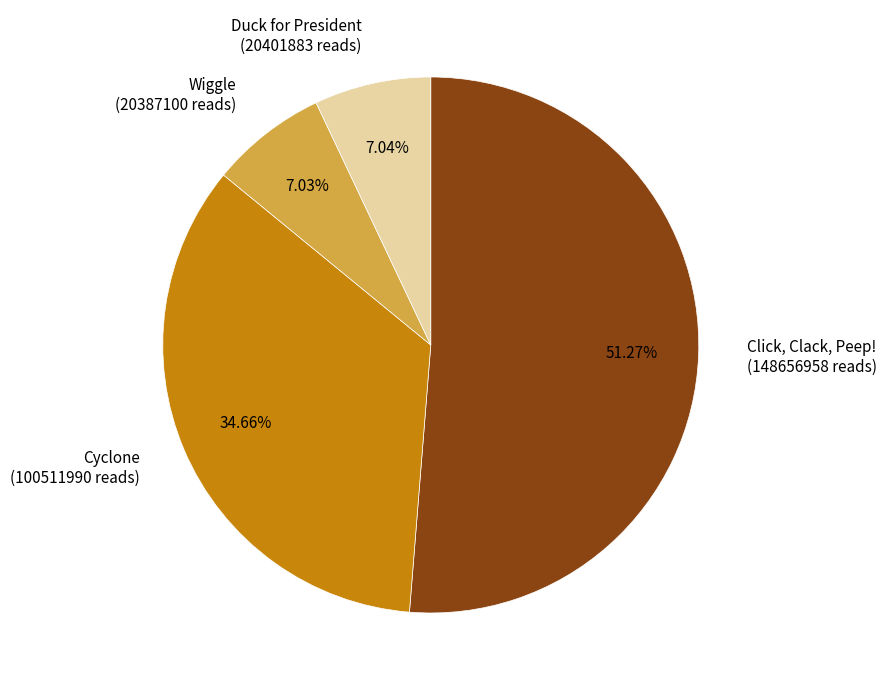

Does Wiggle account for over 50% of the chart?

No